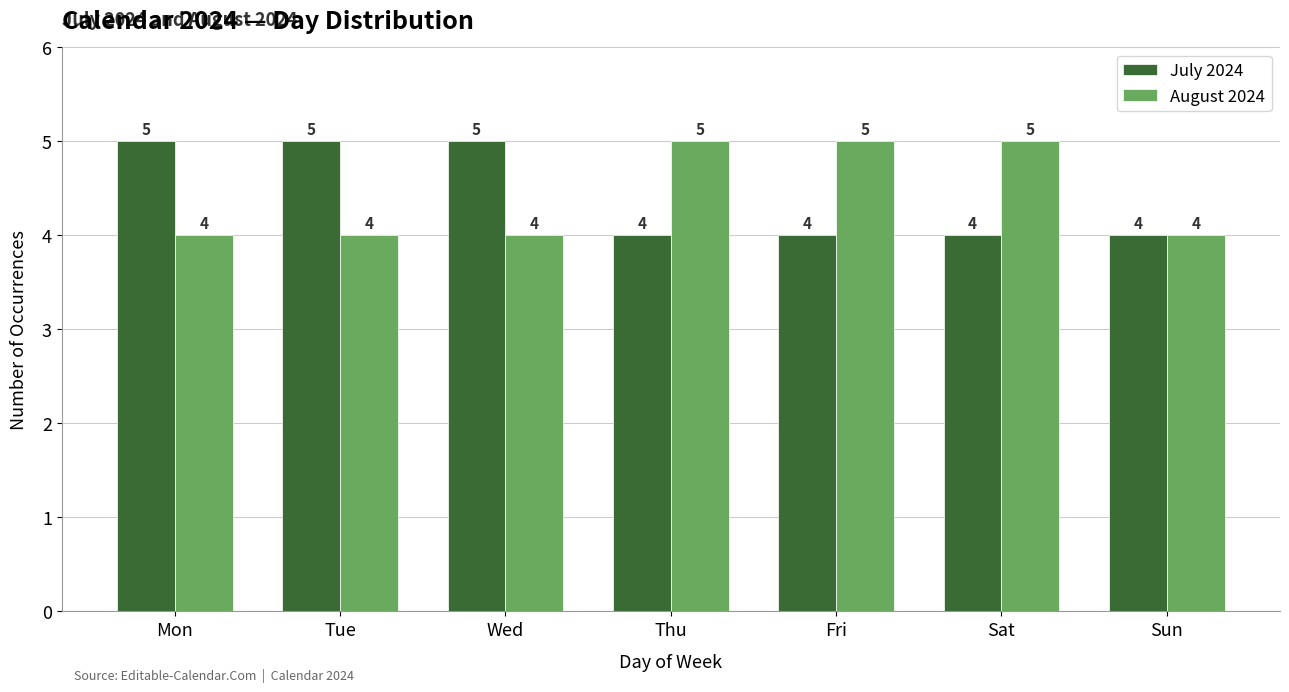

Reading left to right, list all the values displayed in this chart.

July 2024: 5	5	5	4	4	4	4
August 2024: 4	4	4	5	5	5	4